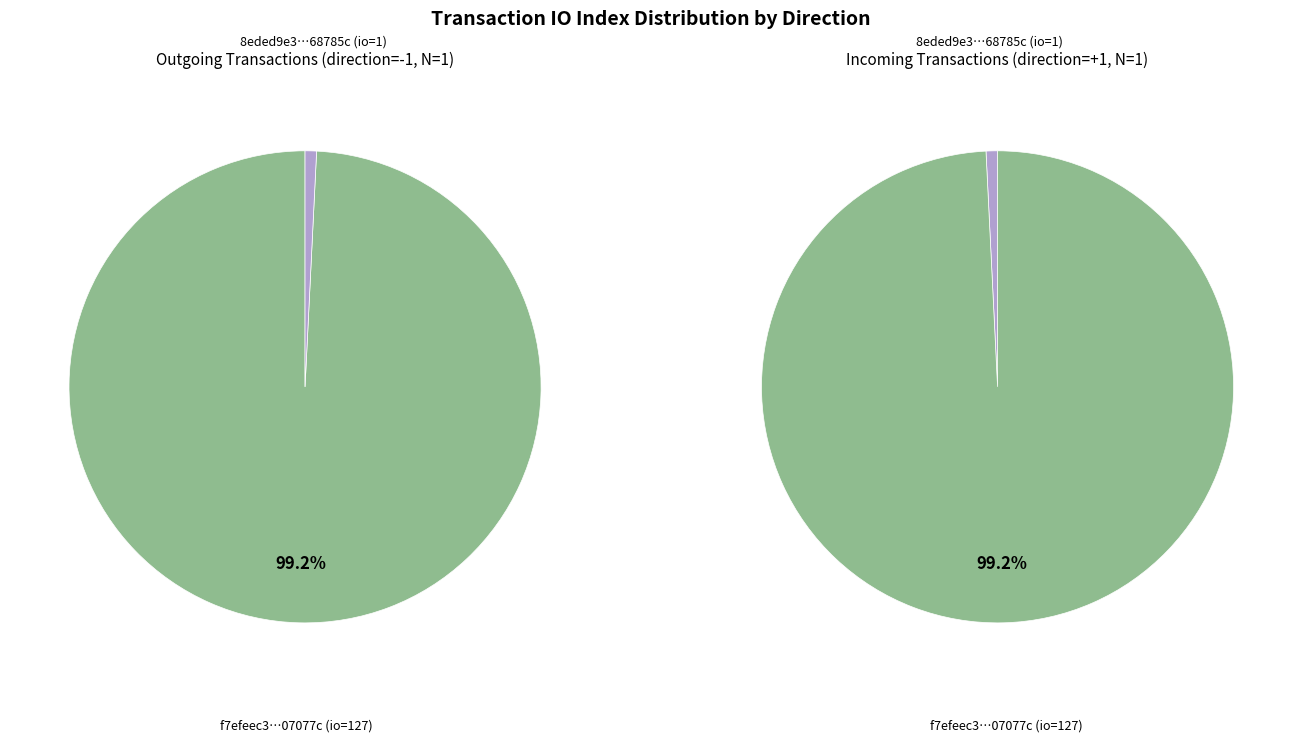

Is it true that io_values is 99% of the pie?

True